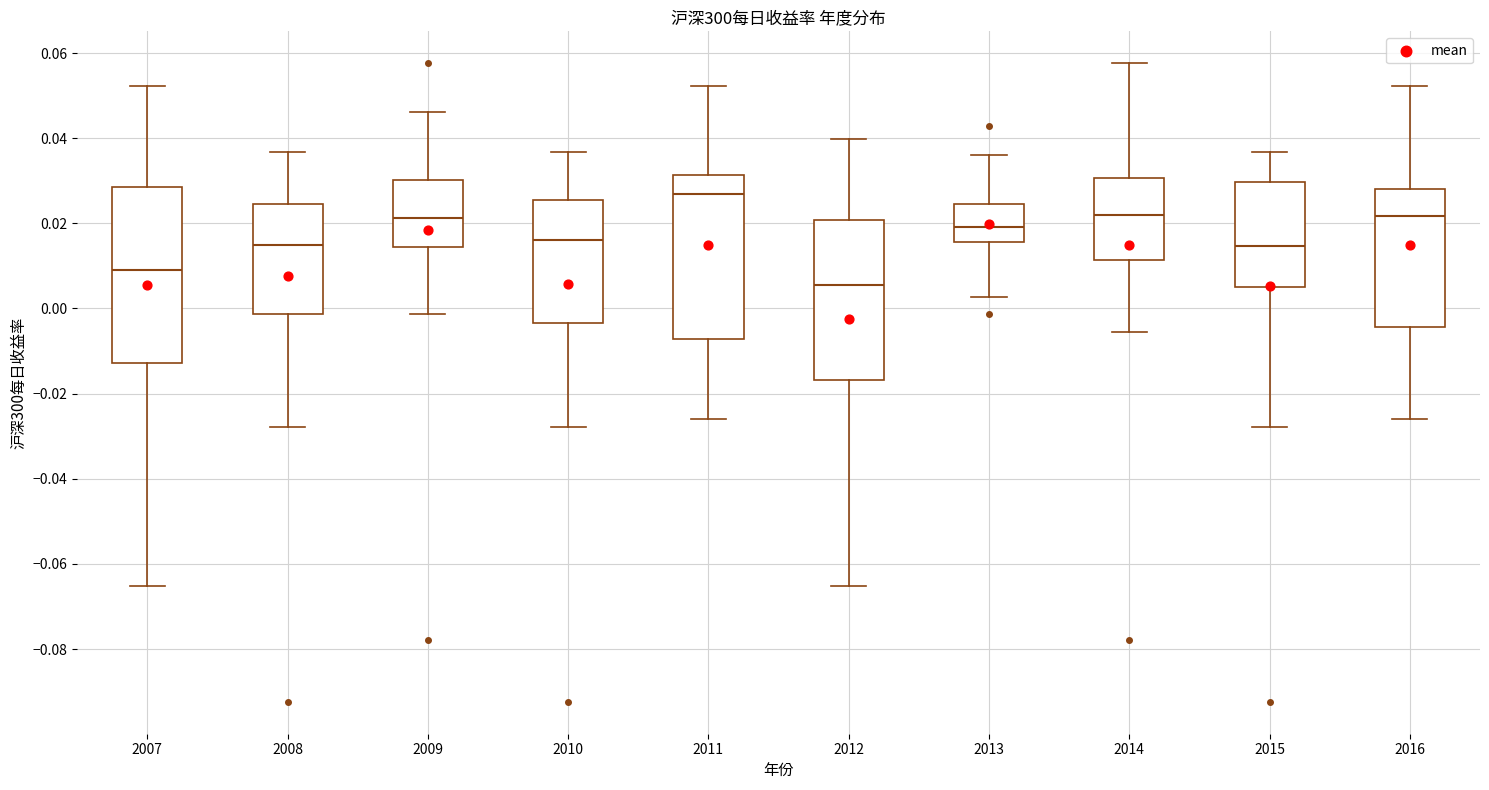

Which box has the lowest median line?

2012